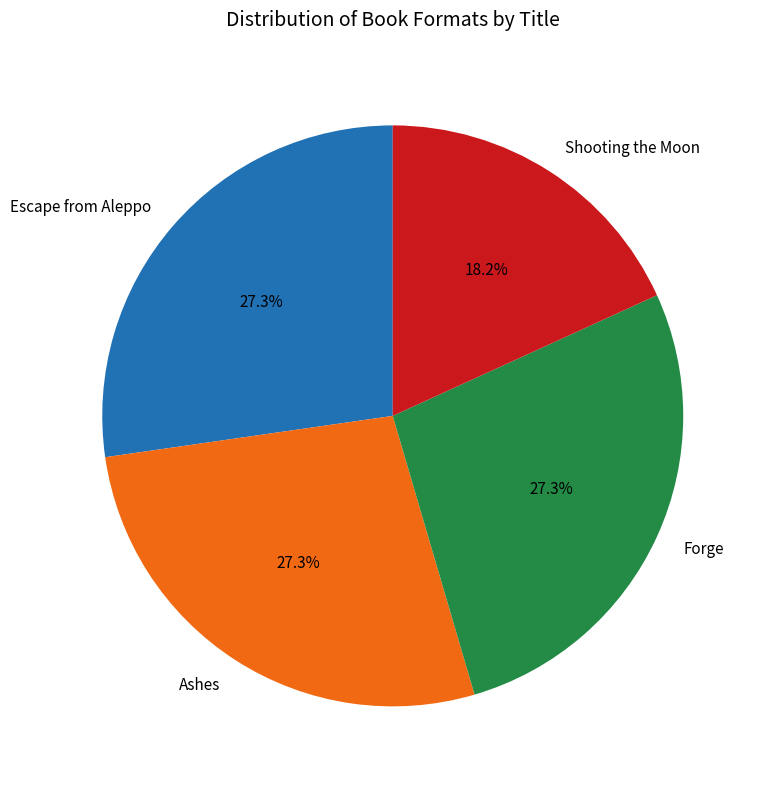

Which category has the smallest portion of the pie?

Shooting the Moon